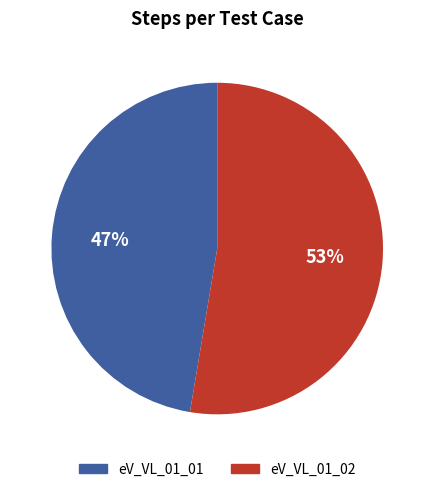

Between eV_VL_01_01 and eV_VL_01_02, which is larger?

eV_VL_01_02